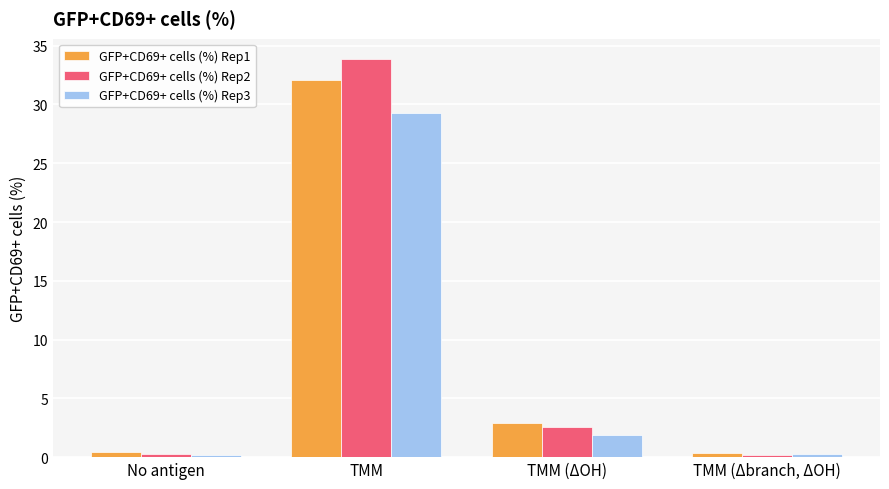

At how many categories does at least one series exceed 30?

1